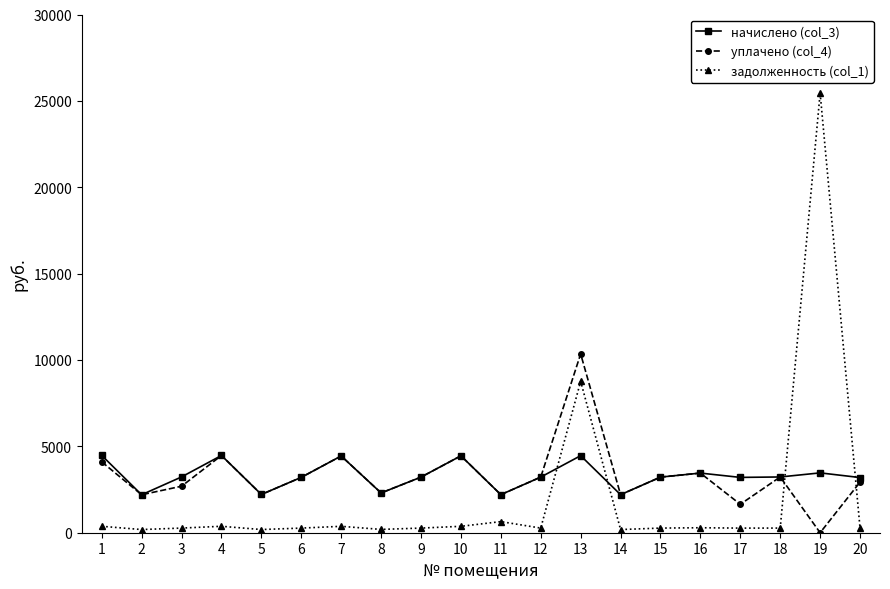

True or false: задолженность (col_1) and уплачено (col_4) intersect in this chart.

True